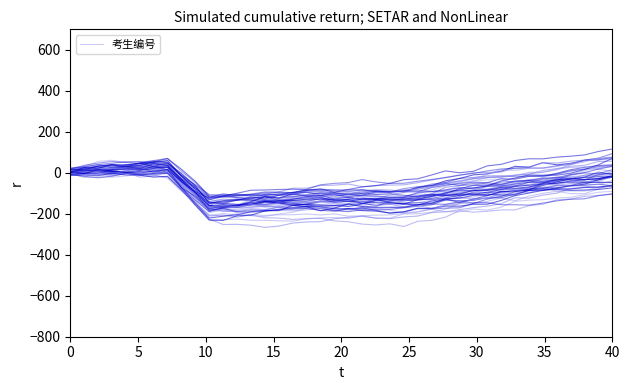

At which category does the data reach its first local valley?

15